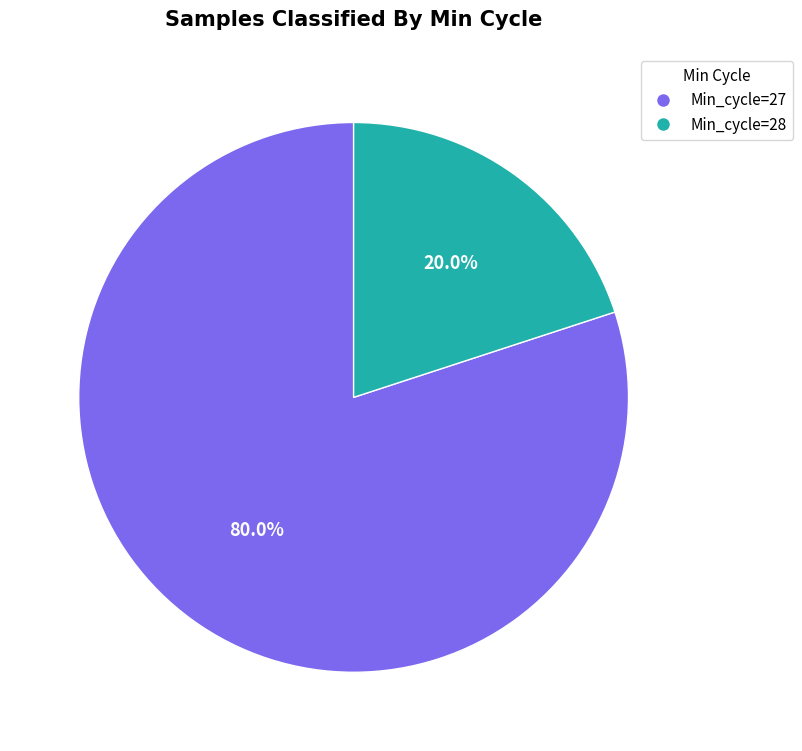

Does any single category account for the majority?

Yes